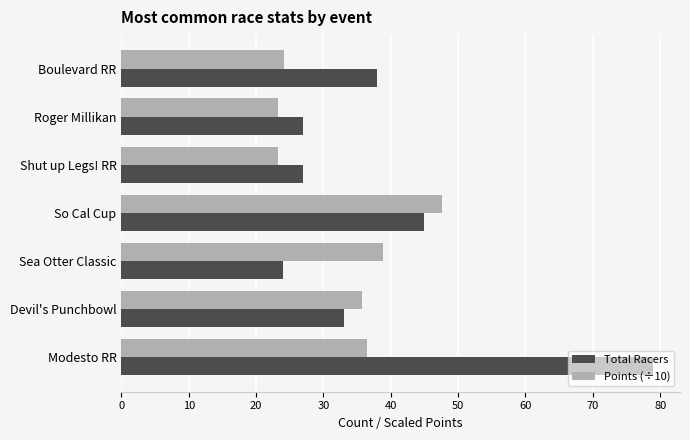

Is it true that Total Racers equals 79.0 at Modesto RR?

True